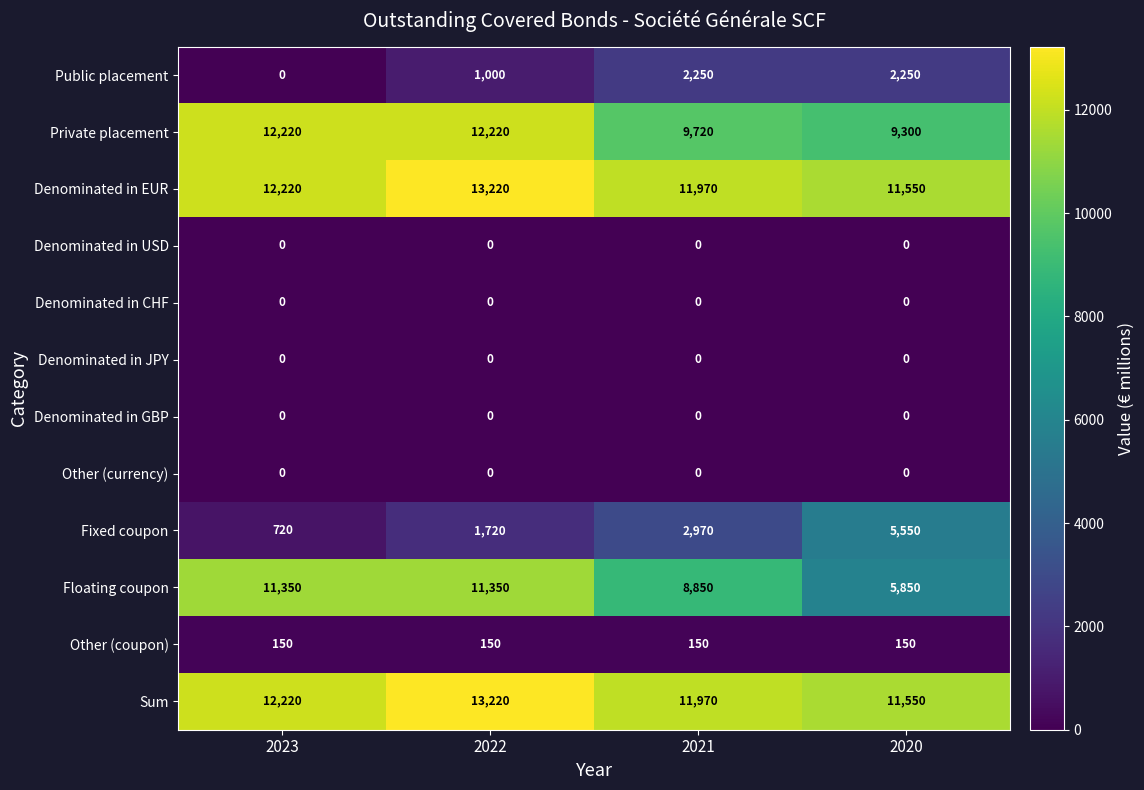

Where is Public placement nearest to the value 1125?

2022